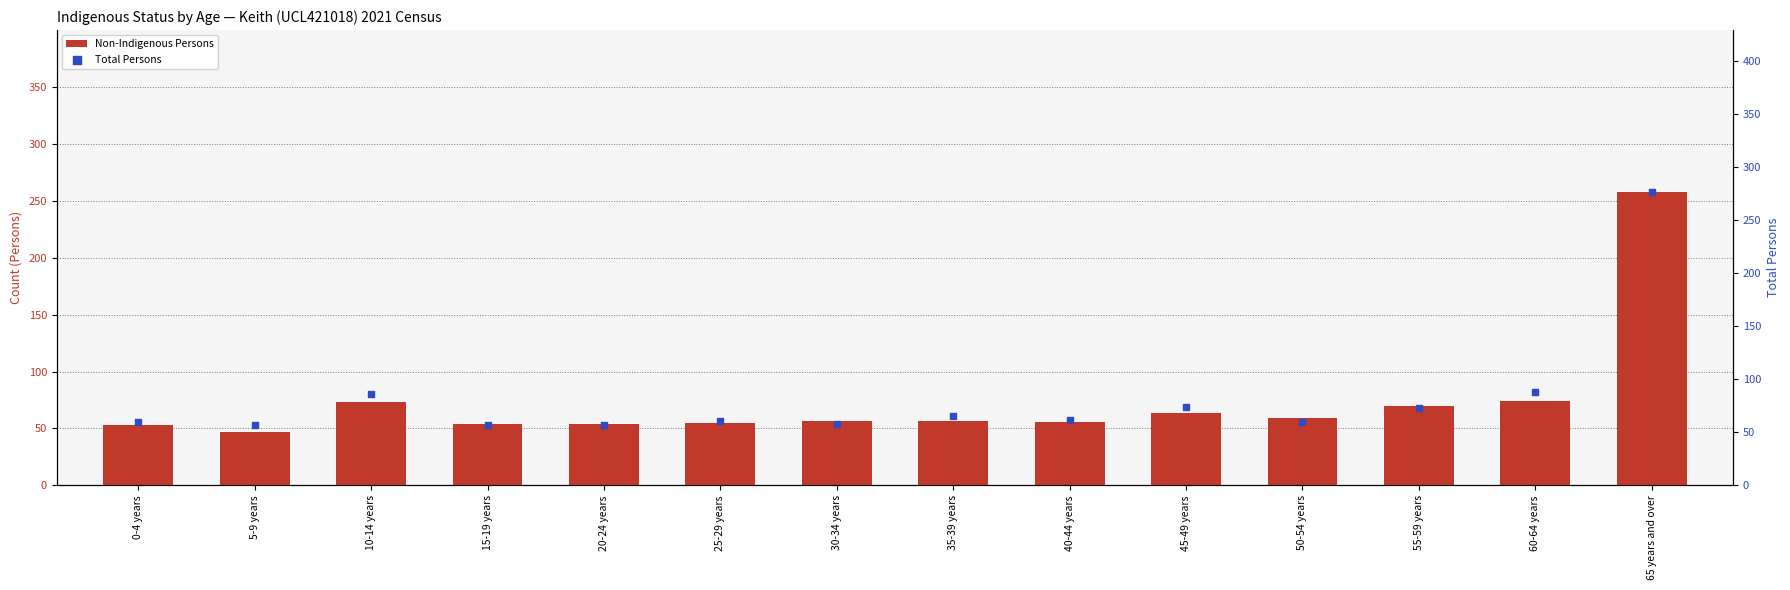

Which series contains the lowest Y value?

Non-Indigenous Persons